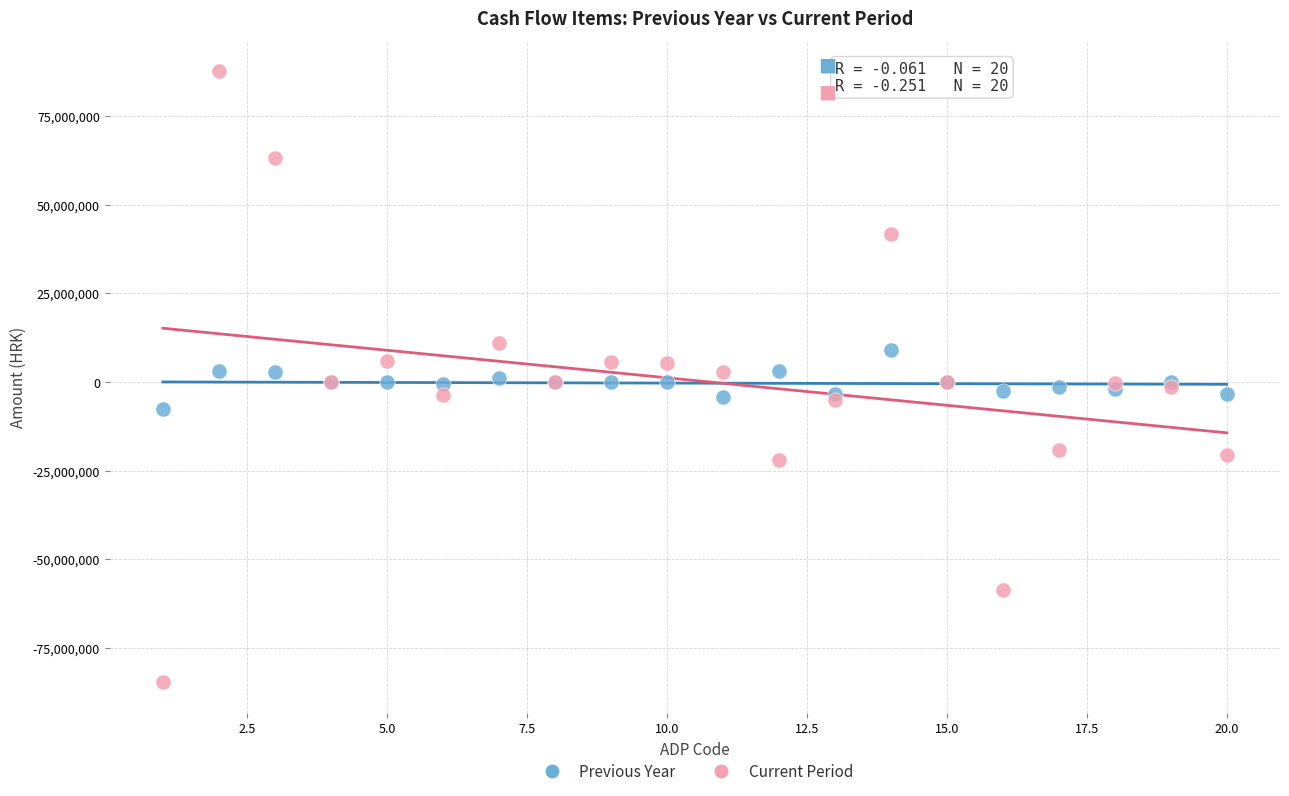

Which series reaches the maximum Y coordinate?

Current Period